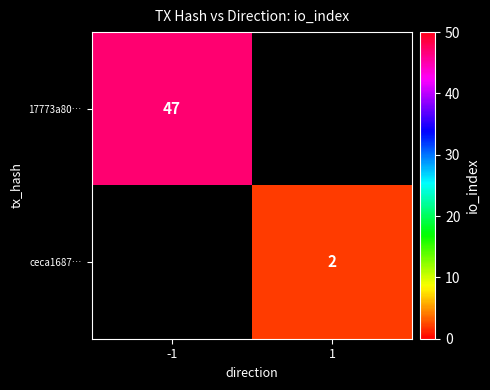

The 17773a80… series shows 10 at -1. True or false?

False